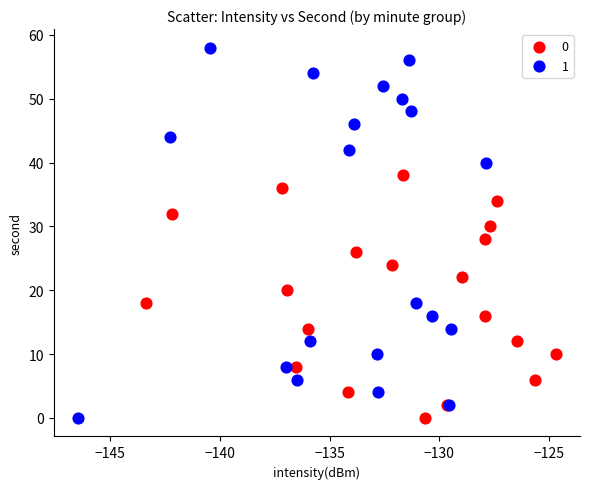

Which series has the largest Y range (max minus min)?

1